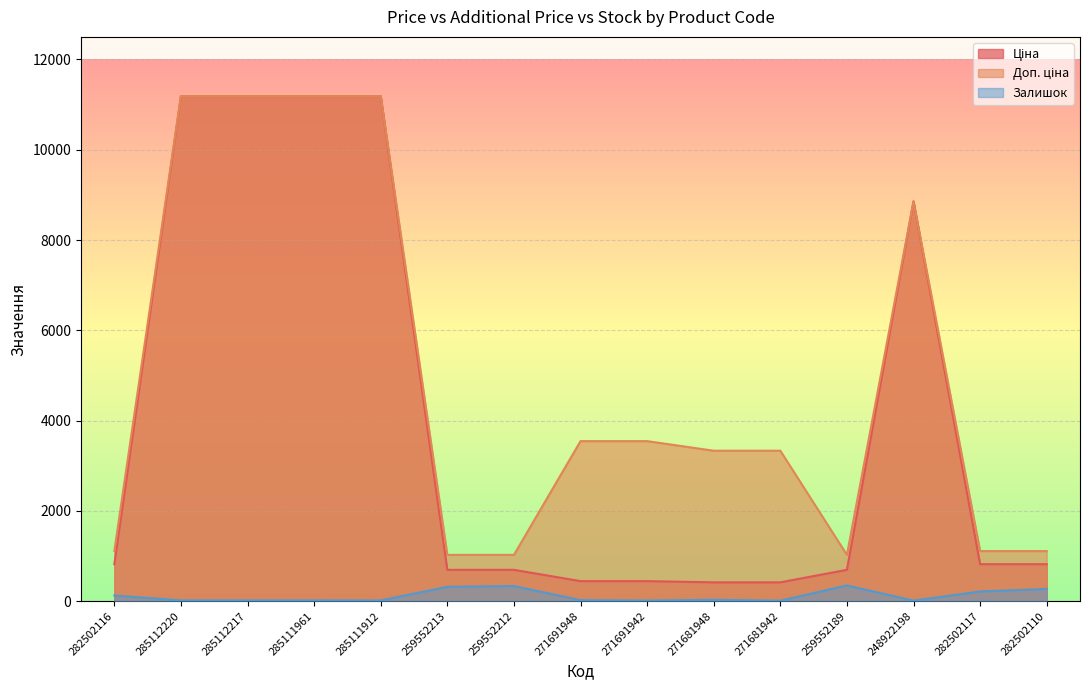

Rank the series at 259552213 from highest to lowest value.

Доп. ціна, Ціна, Залишок